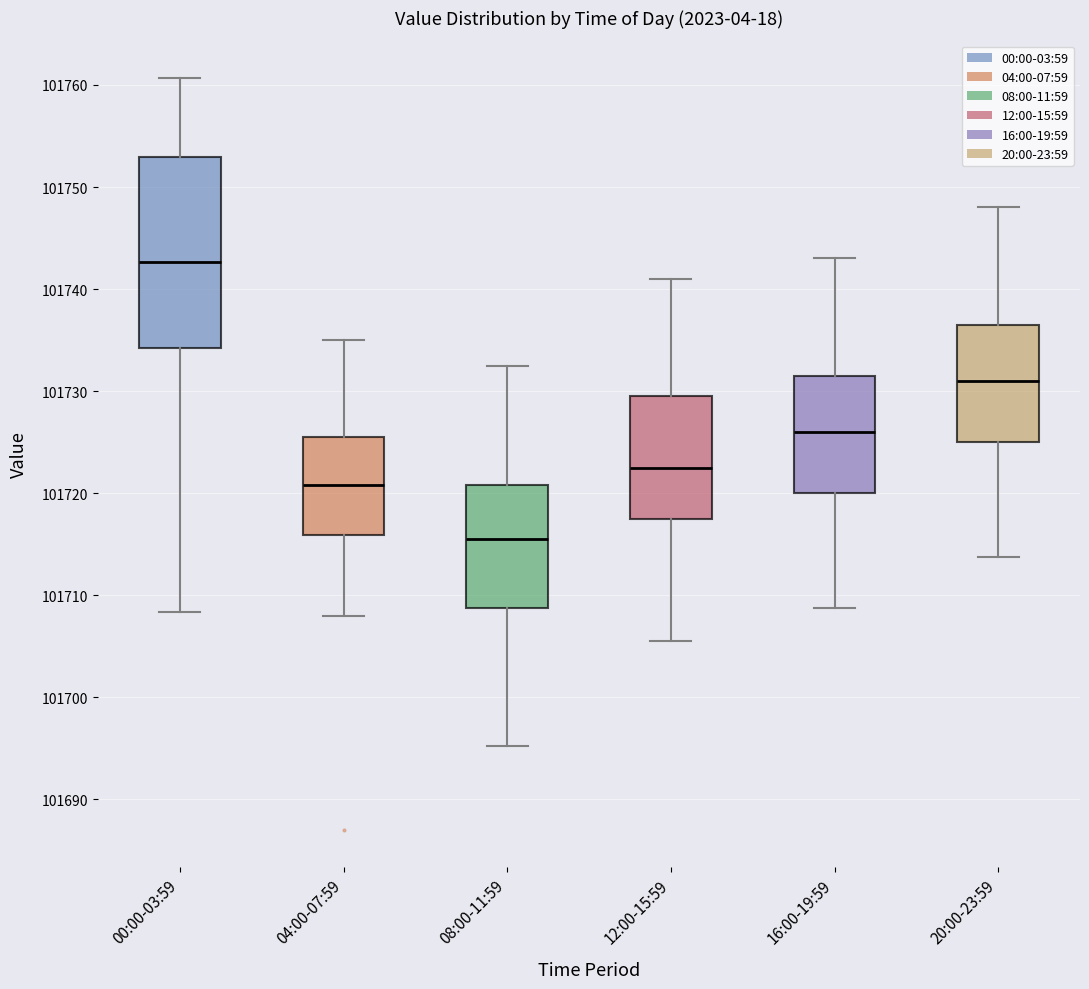

Which box is the tallest, from its lower edge to its upper edge?

00:00-03:59